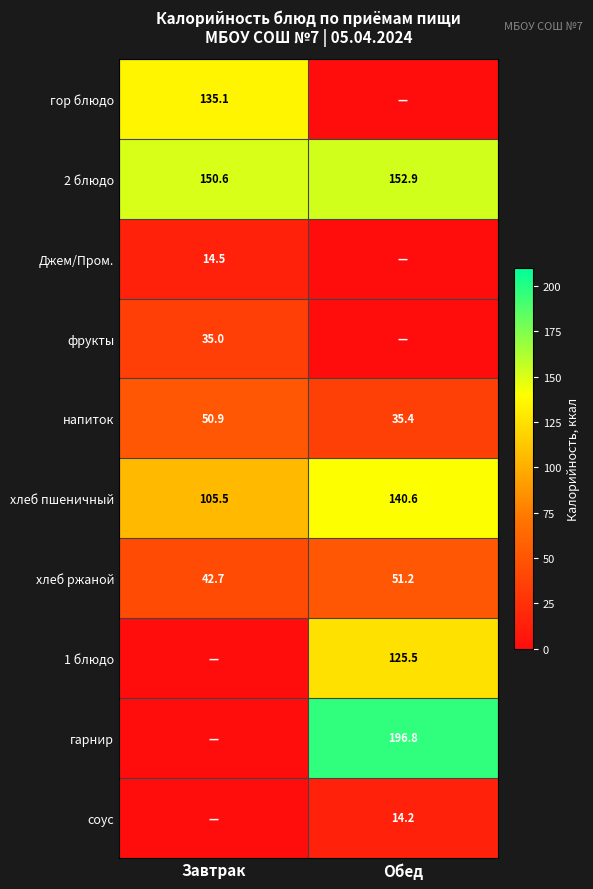

True or false: 2 блюдо has a value of 152.9 at Обед.

True